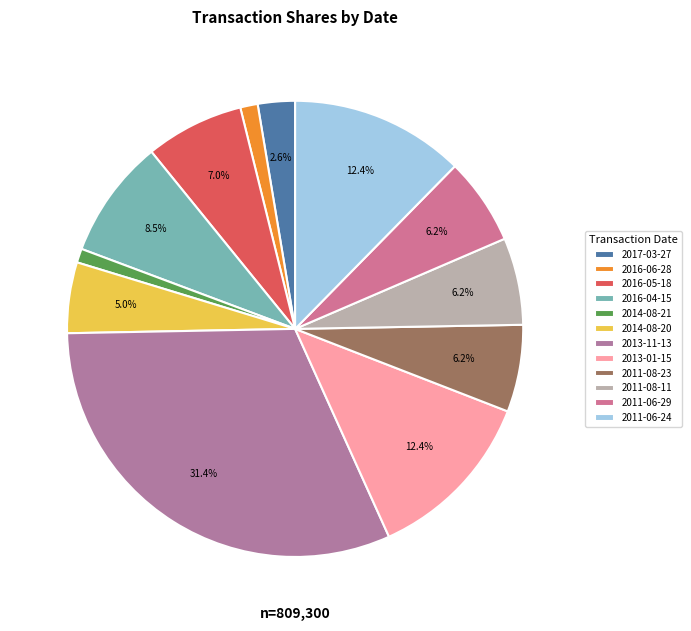

Rank the categories by value from highest to lowest.

2013-11-13, 2013-01-15, 2011-06-24, 2016-04-15, 2016-05-18, 2011-08-23, 2011-08-11, 2011-06-29, 2014-08-20, 2017-03-27, 2016-06-28, 2014-08-21